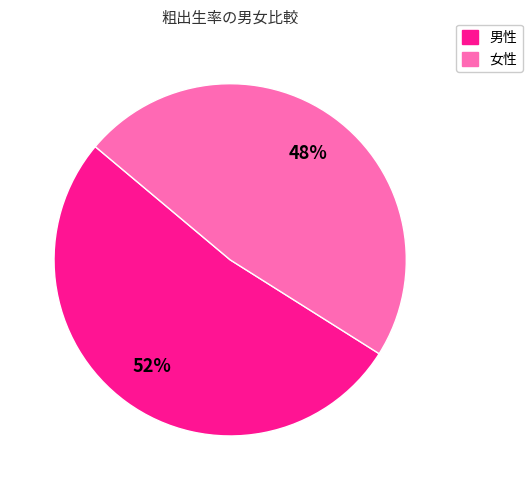

How many slices are in this pie chart?

2